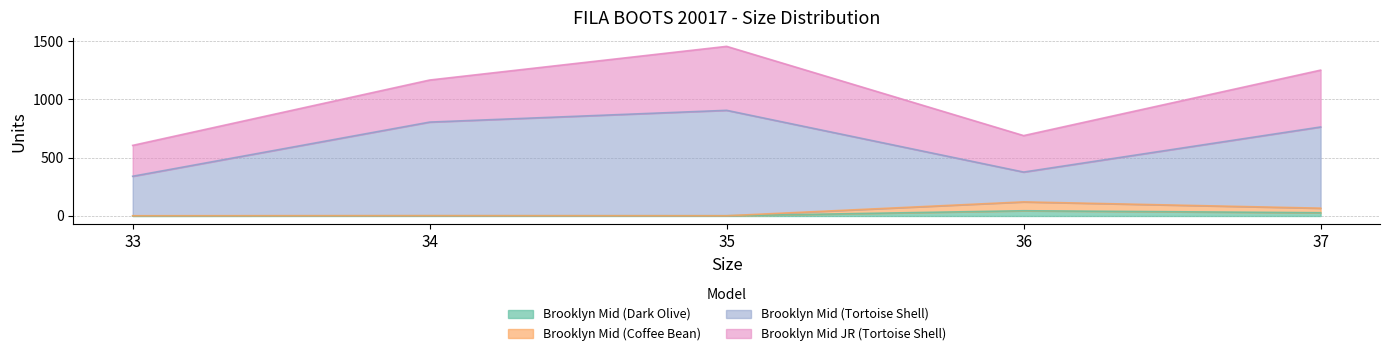

List the labels in order of Brooklyn Mid (Coffee Bean) value, smallest first.

33, 35, 34, 37, 36